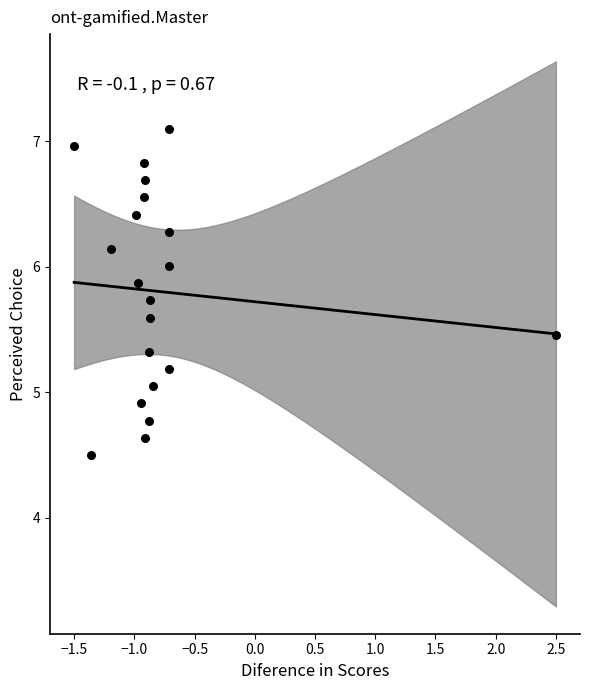

What is the range of X values (max minus min)?

4.0